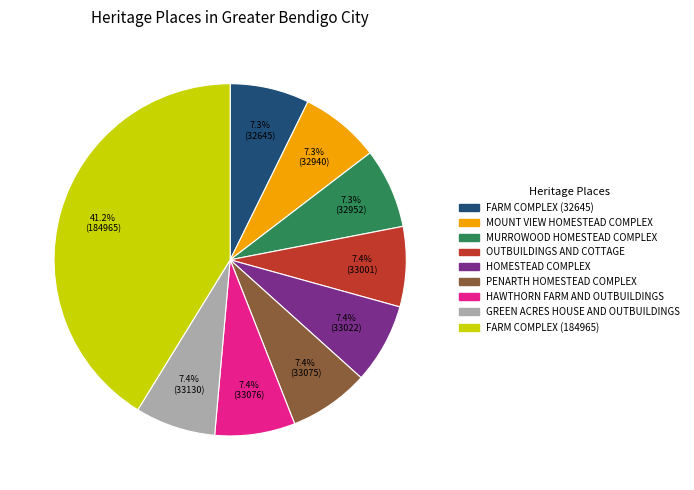

What is the ratio of the value at 7.3% (32940) to the value at 7.4% (33130)?

1.0